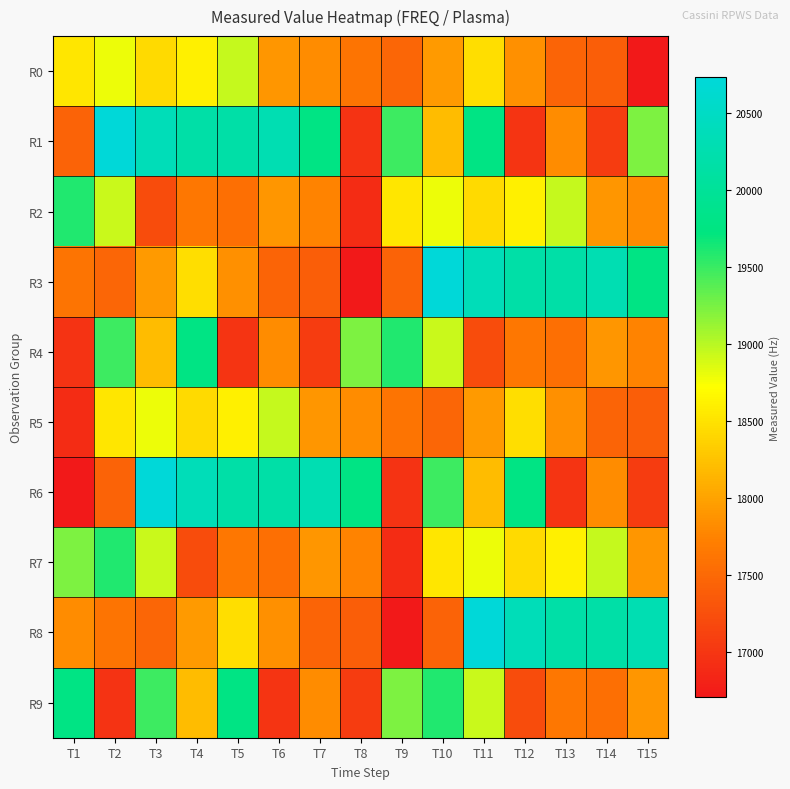

At how many categories does at least one series exceed 20576?

4